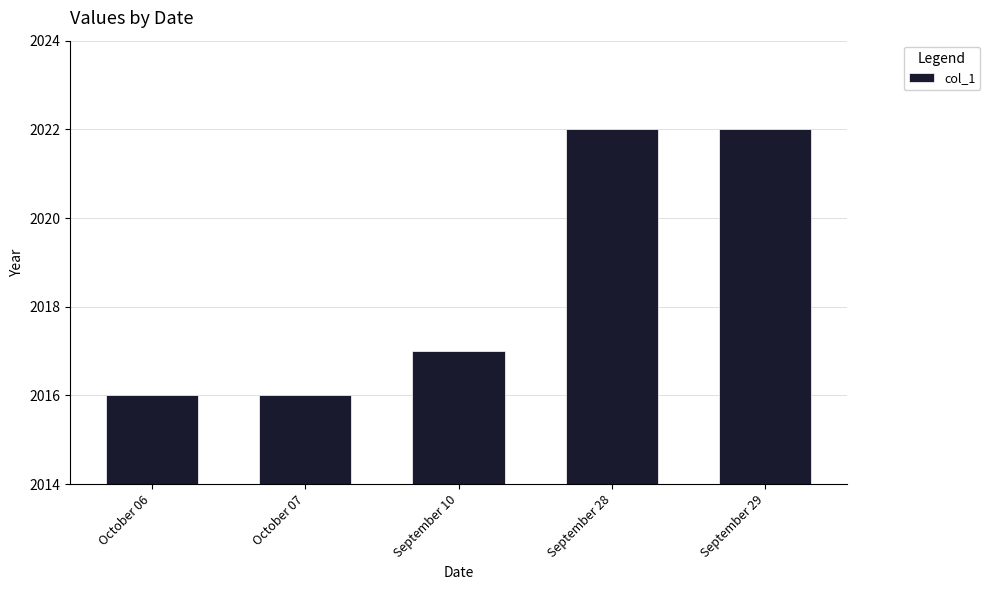

What is the difference between the second highest and minimum values?

6